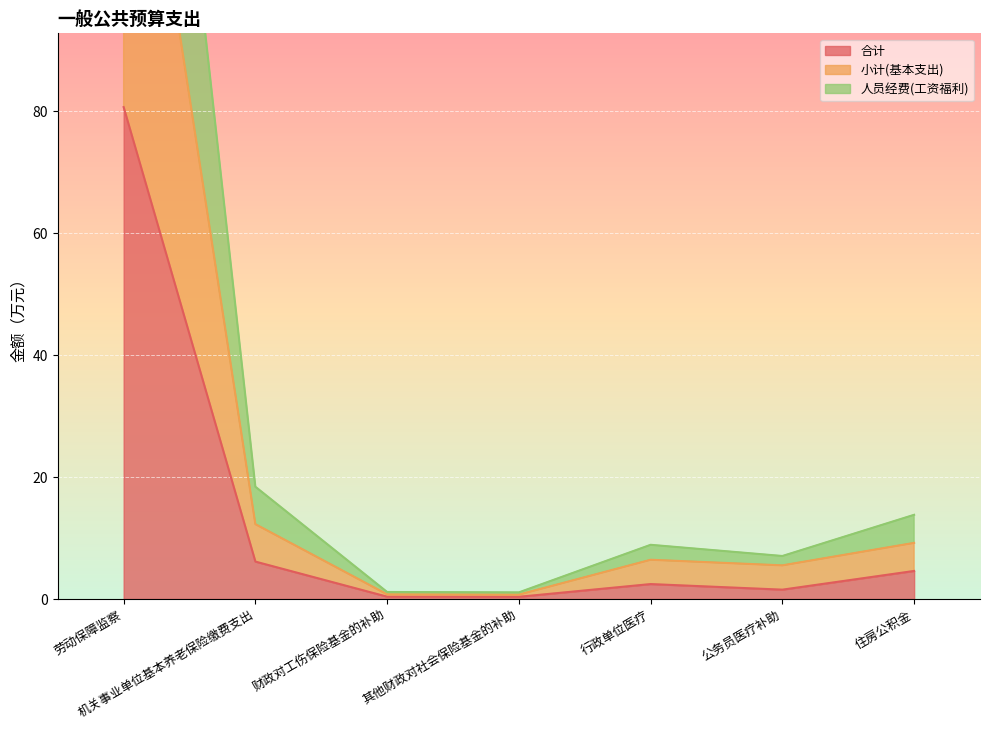

Is the value of 小计 at 行政单位医疗 greater than the value of 合计 at 财政对工伤保险基金的补助?

Yes